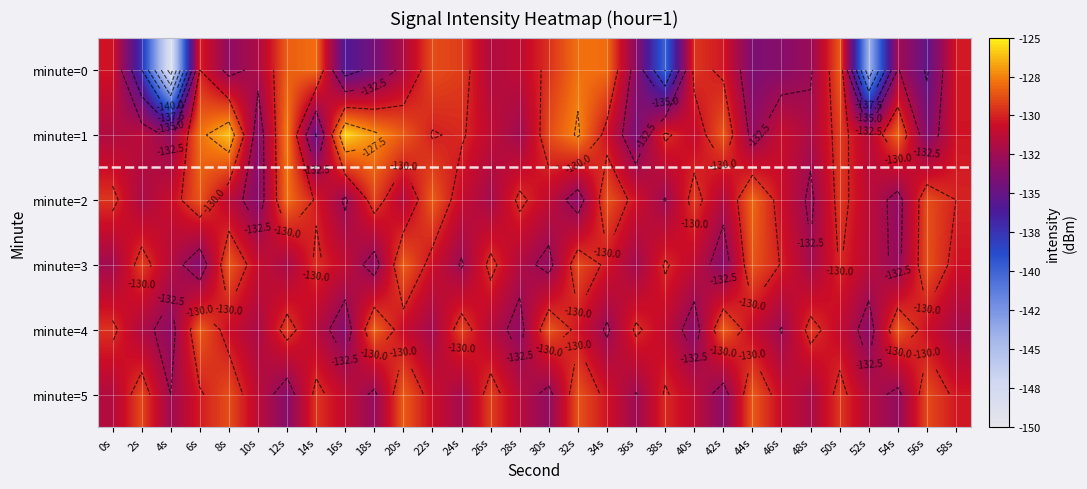

How many values in the minute=1 series exceed -130?

13